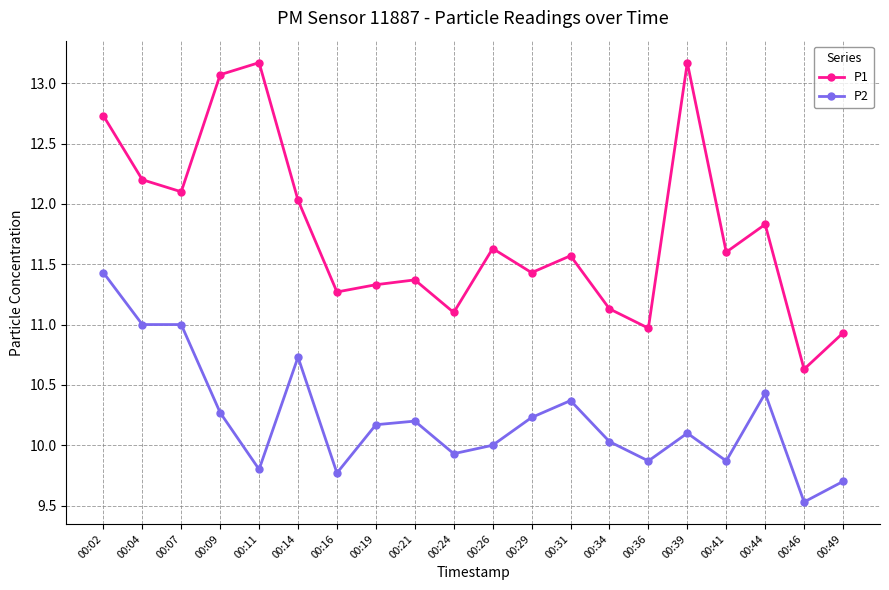

What is the value of the P1 point at the 8th from the left?

11.3